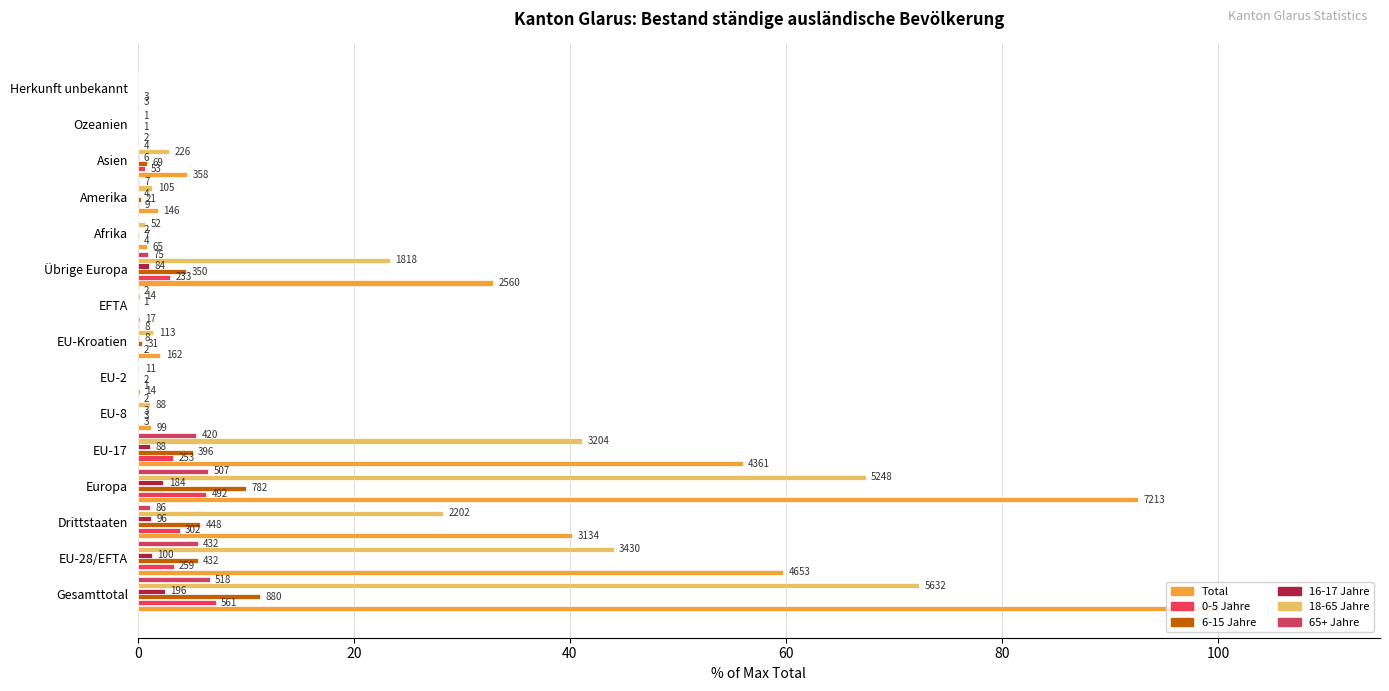

At how many categories does at least one series exceed 70?

2